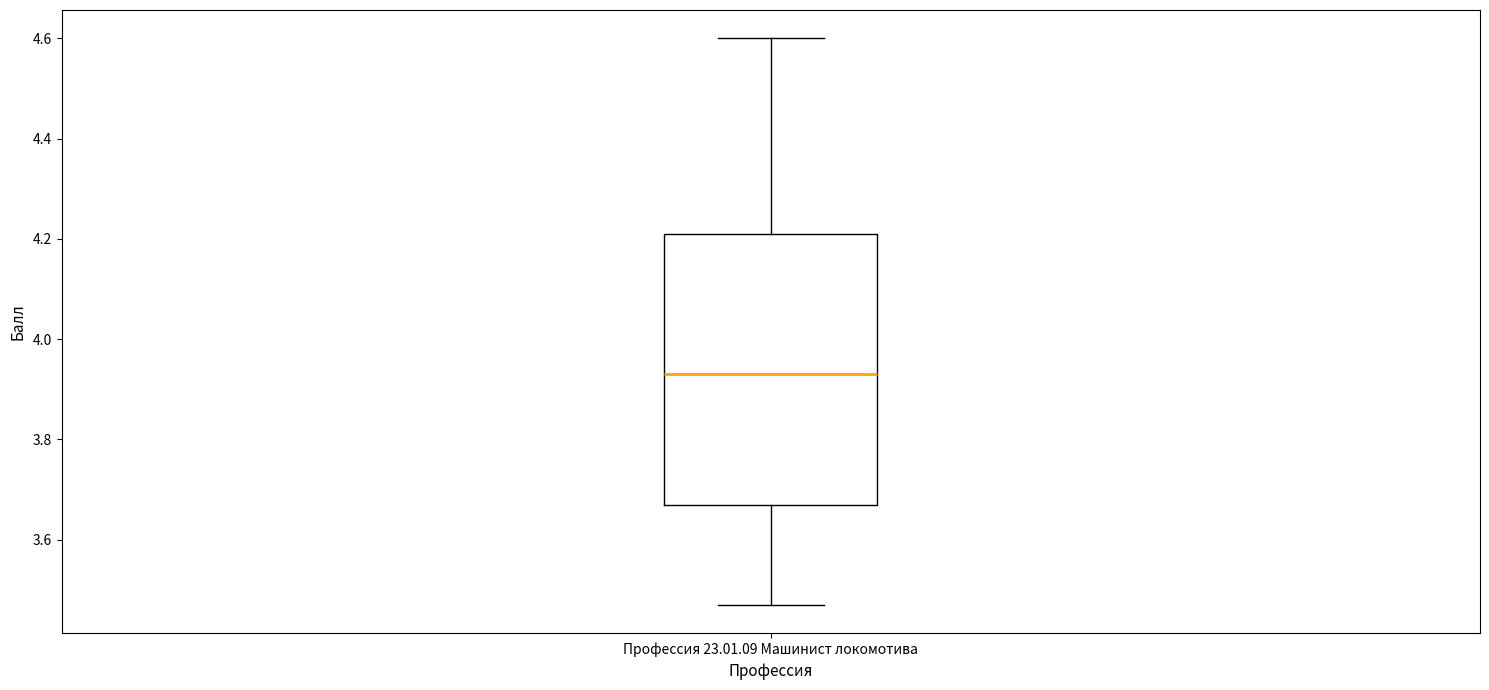

Where is the lower edge of the box for Профессия 23.01.09 Машинист локомотива on the y-axis? The values are not printed on the chart, so give them approximately, as read against the axis.

3.68